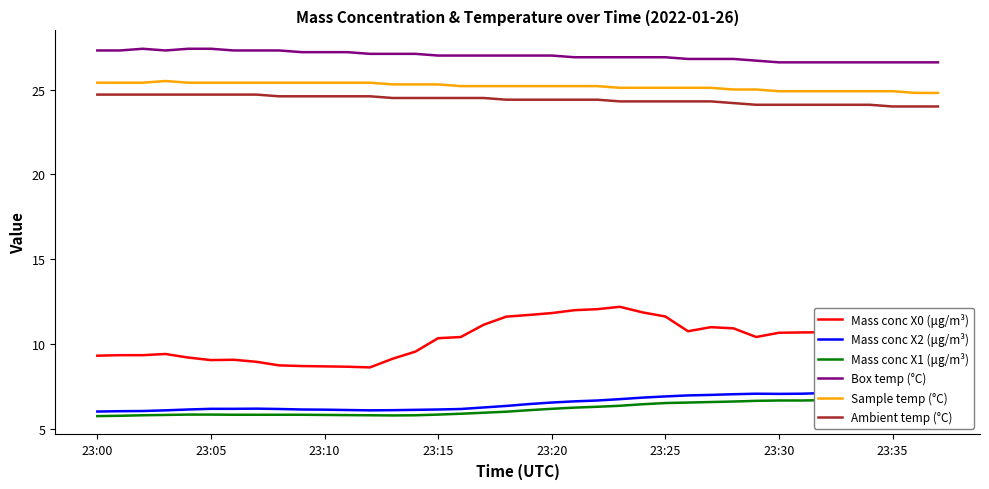

Which series has the largest range (max minus min)?

Mass conc X0 (μg/m³)